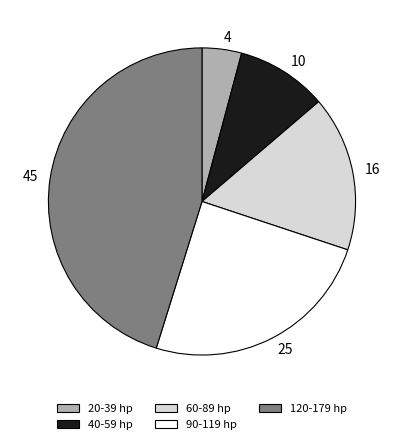

Which slice is the smallest?

20-39 hp